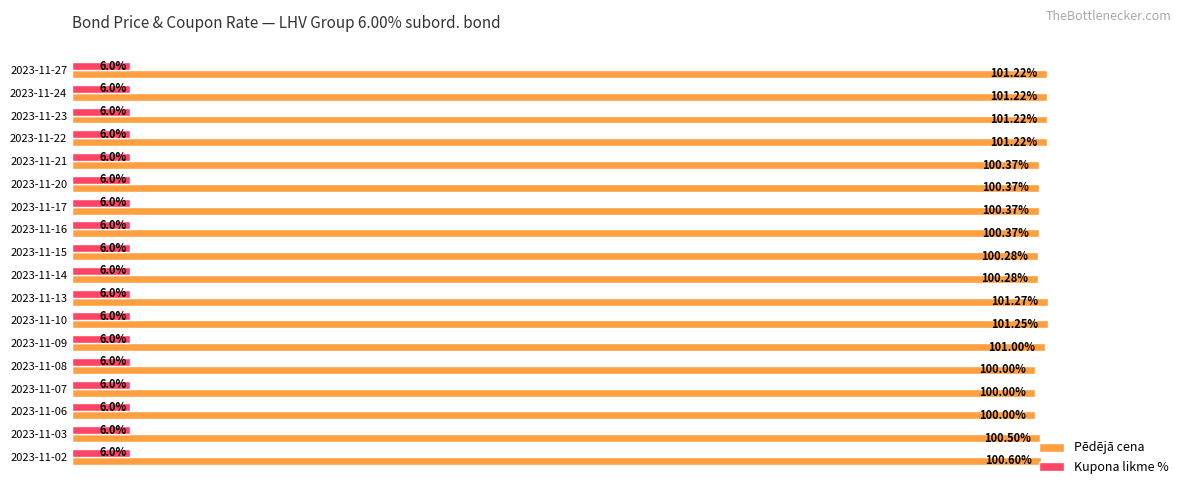

List the series in order of their overall mean, highest first.

Pēdējā cena, Kupona likme %